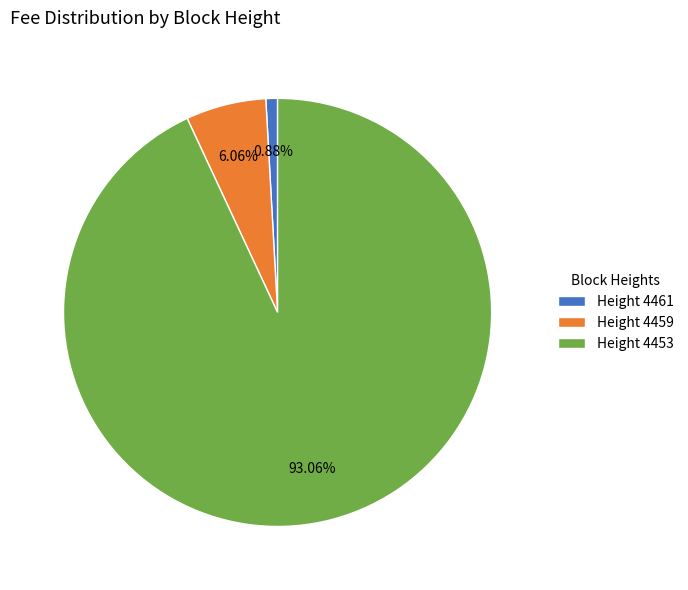

Is there any slice that represents more than half of the pie?

Yes